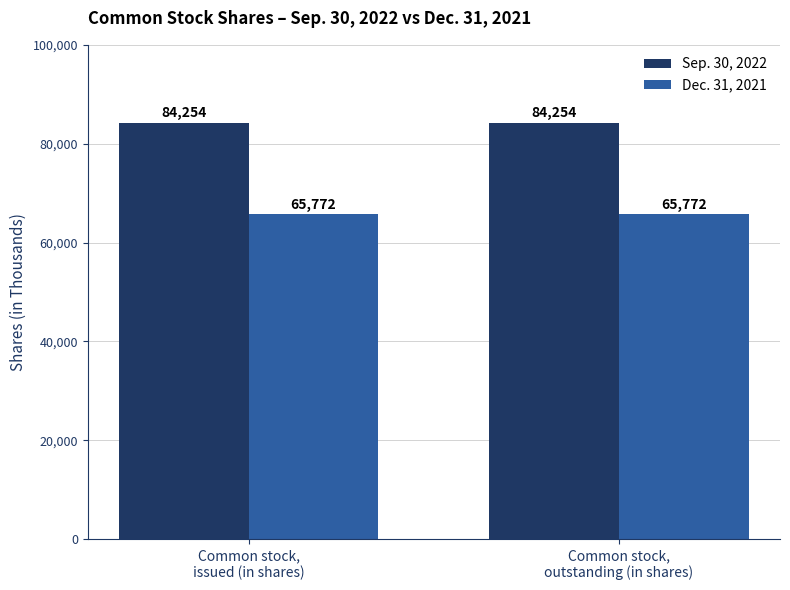

What are all the series names shown in the legend?

Sep. 30, 2022, Dec. 31, 2021